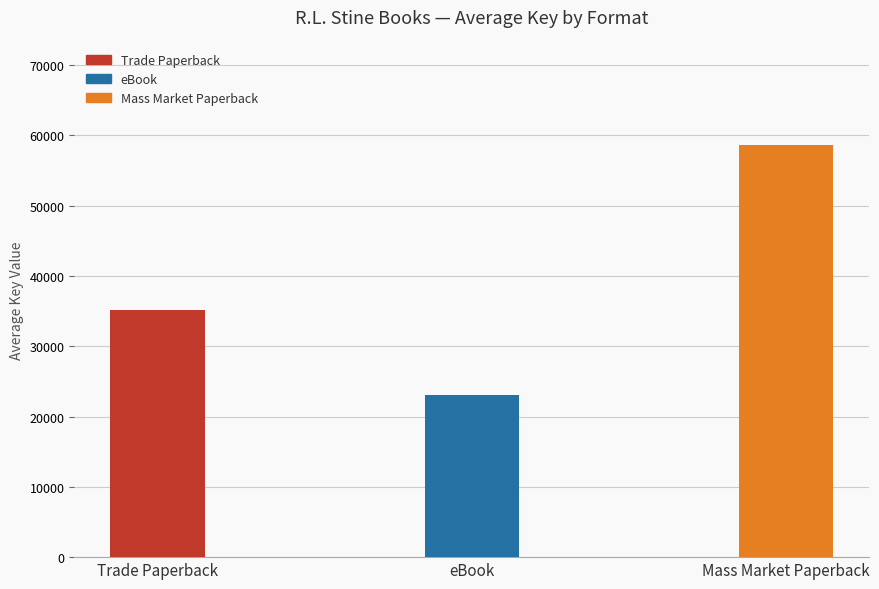

Count the values in the range 23009 to 58561.

3